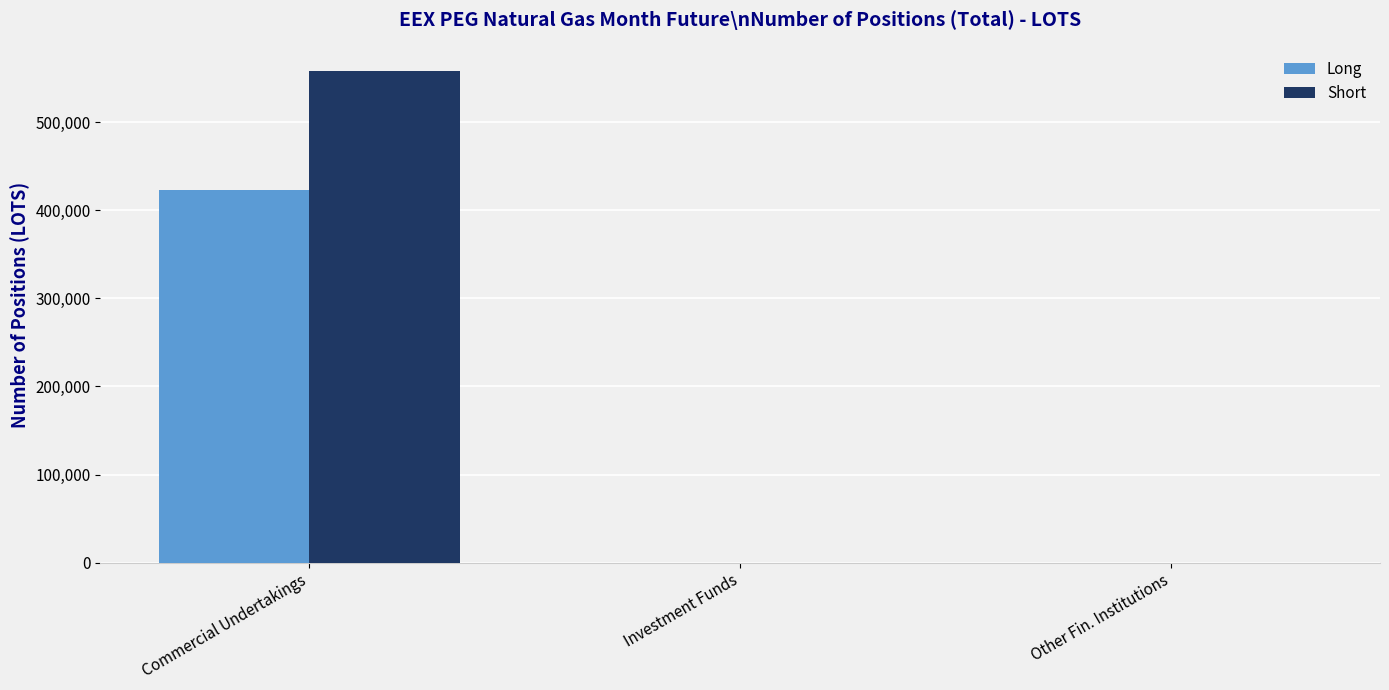

How many data points in Long are above 0?

1